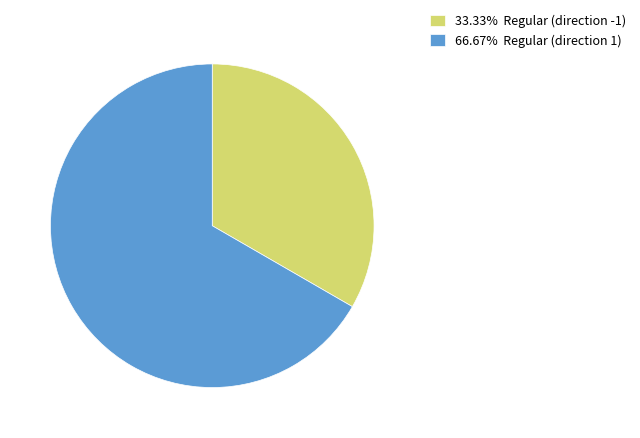

Count the number of slices in the pie.

2